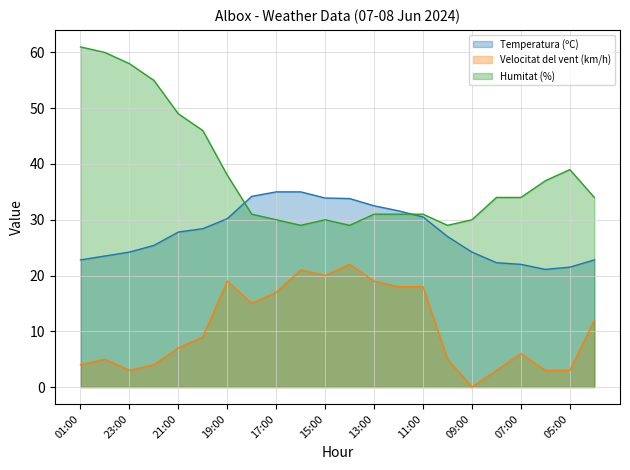

At how many categories does at least one series exceed 24?

22